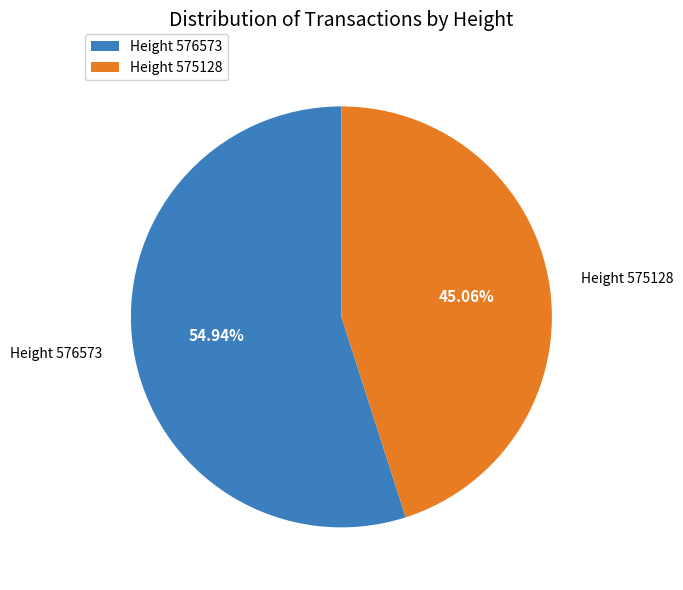

Does Height 575128 account for over 50% of the chart?

No